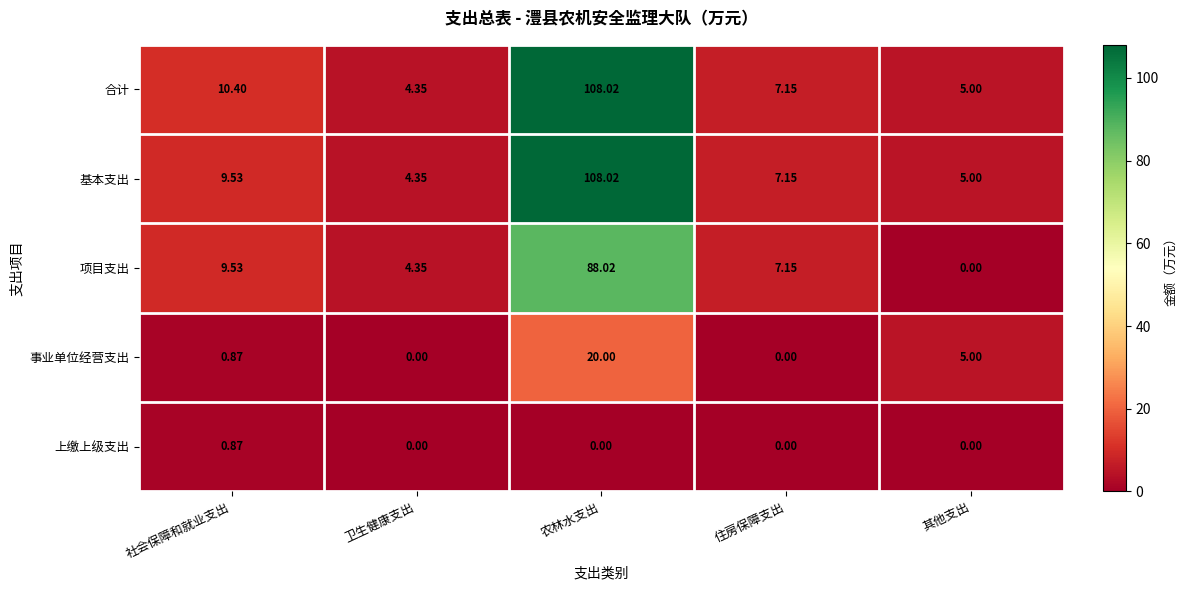

At which category is the sum across all series the highest?

农林水支出